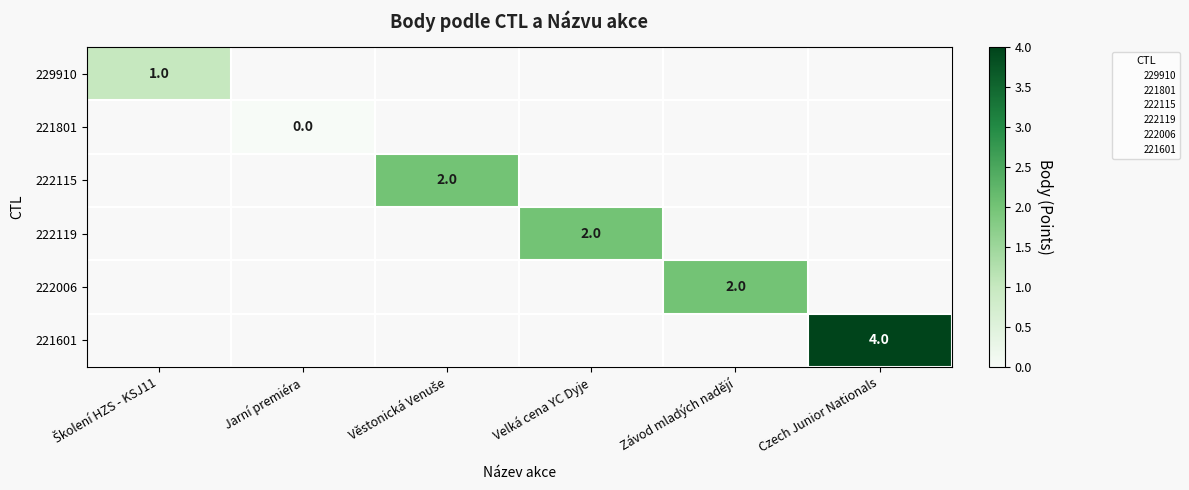

How many positive values does the 222115 series have?

1